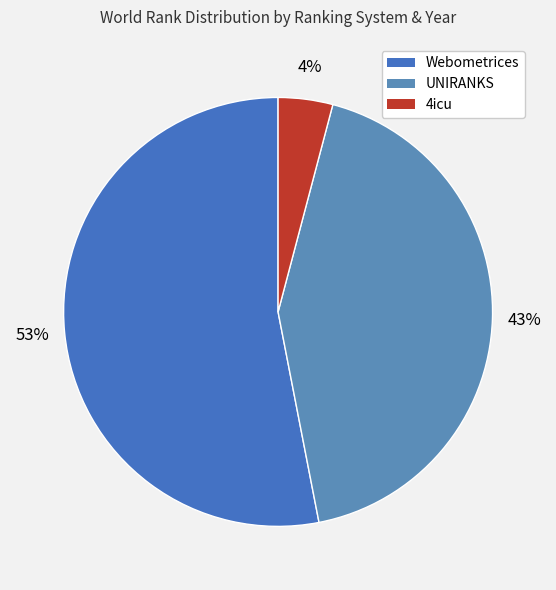

Which slice is the smallest?

4icu 2024